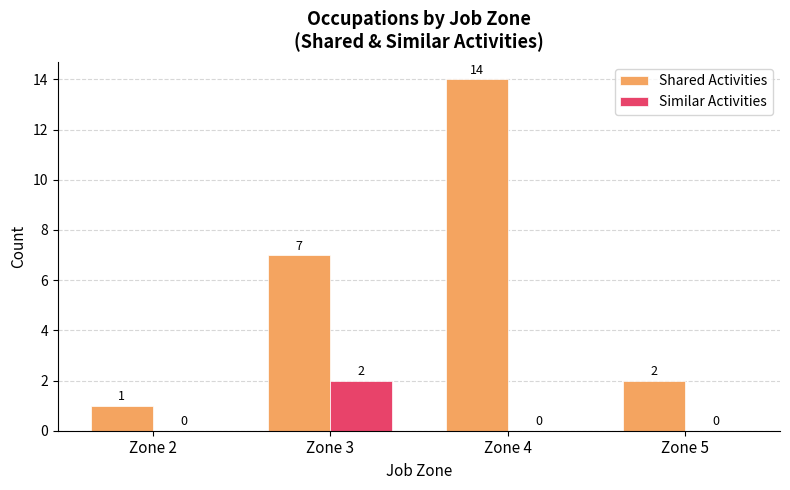

How many categories are shown in the chart?

4